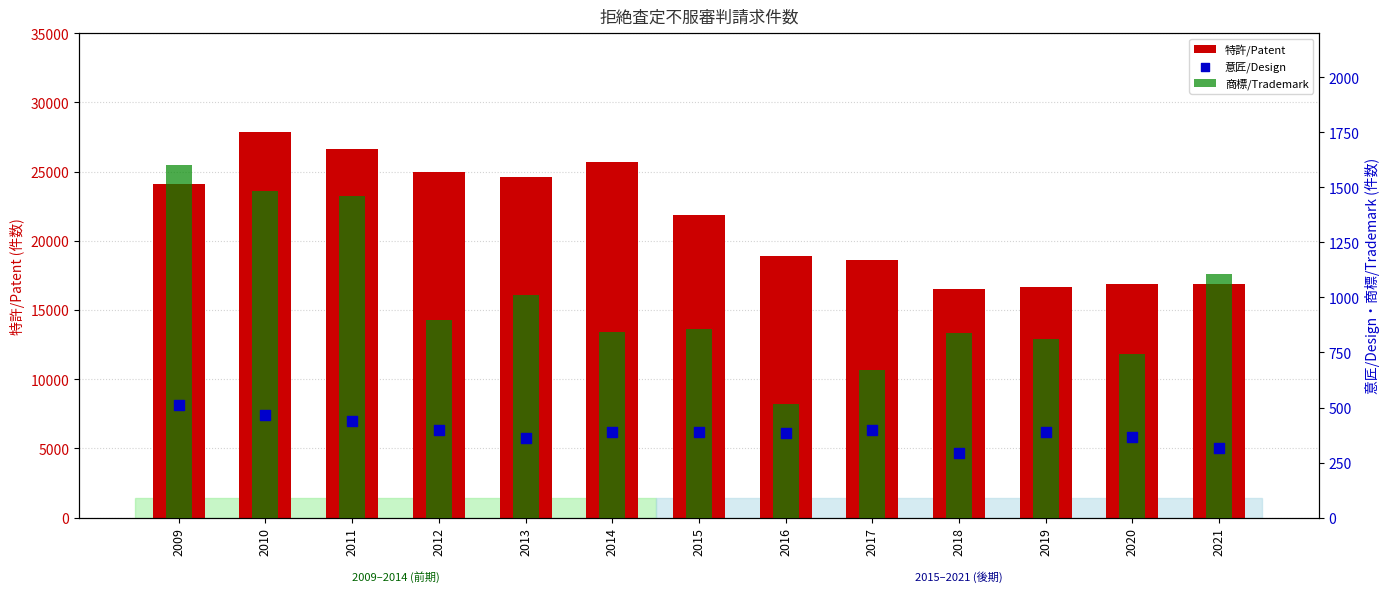

Is the value of 商標/Trademark at 2016 greater than the value of 意匠/Design at 2021?

Yes